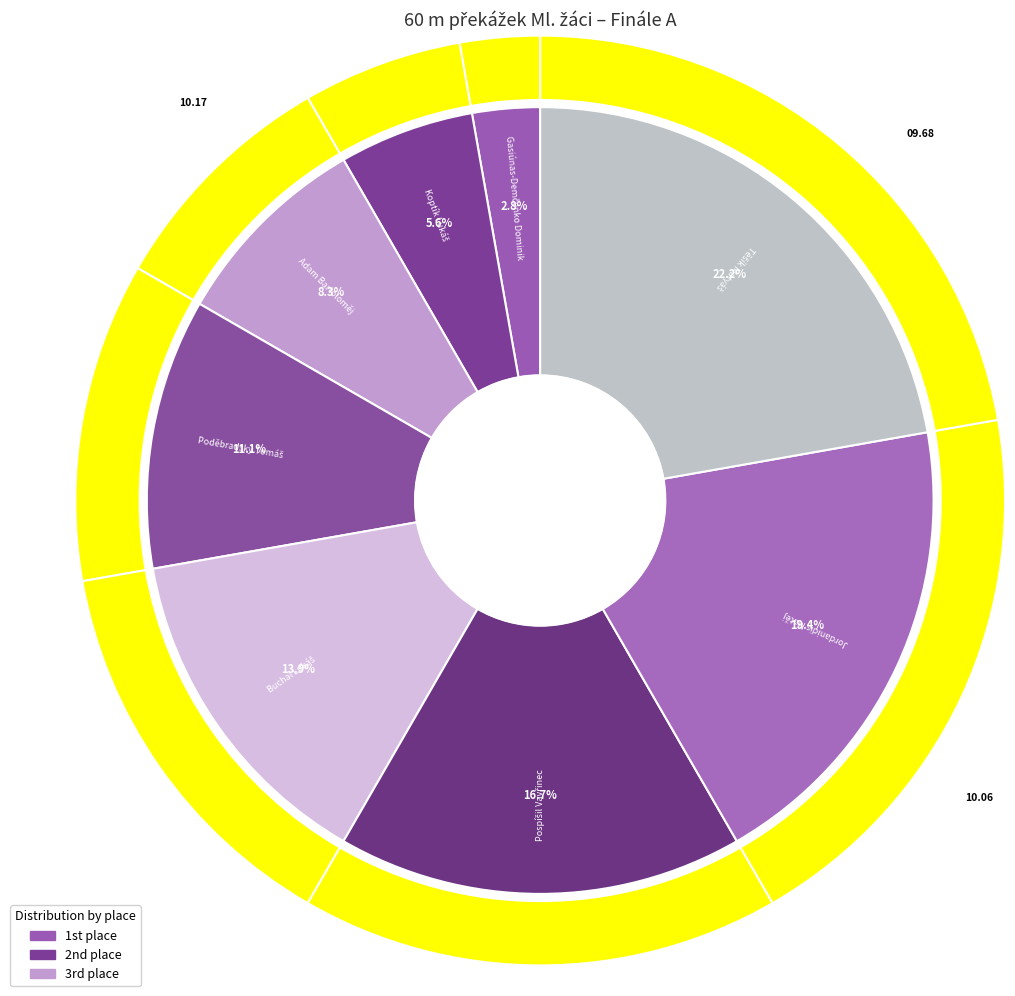

What is the largest slice in the pie chart?

Těšík Matyáš